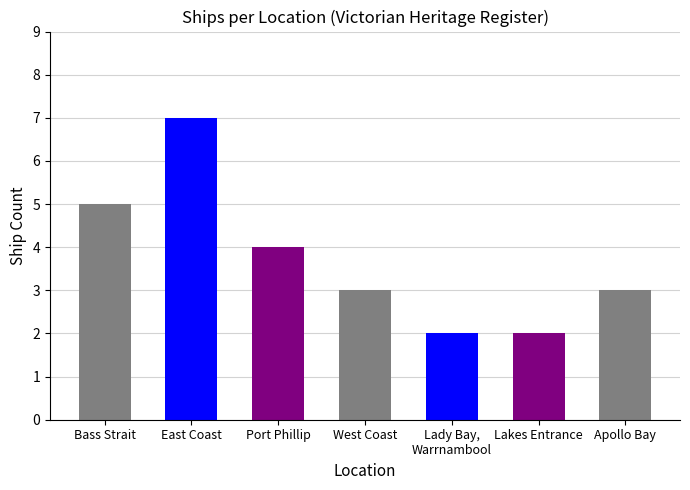

Where is the data nearest to the value 4?

Port Phillip